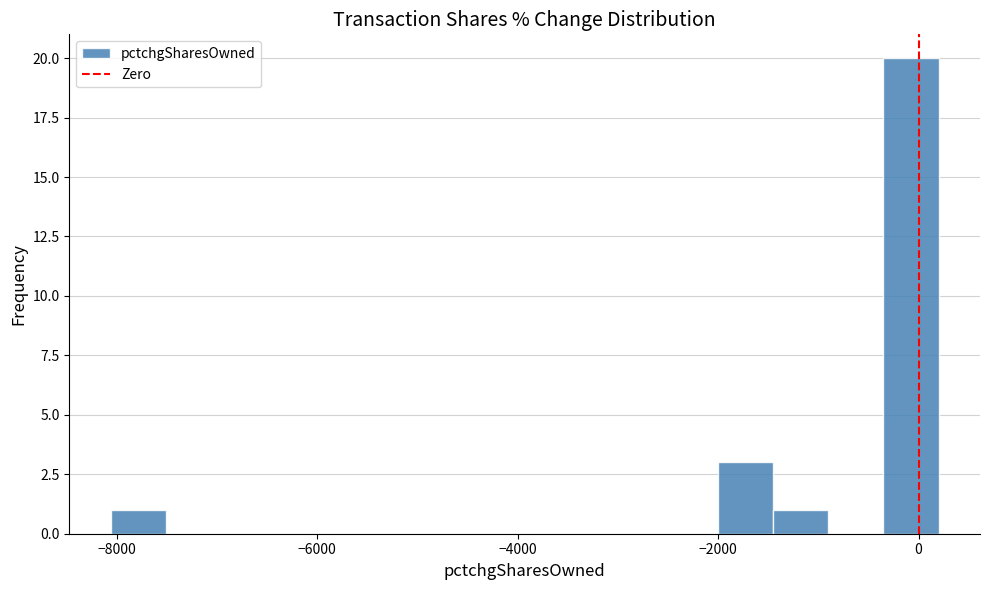

Around what value on the x-axis is the tallest bar? Give the approximate position of its centre, as read against the axis.

0